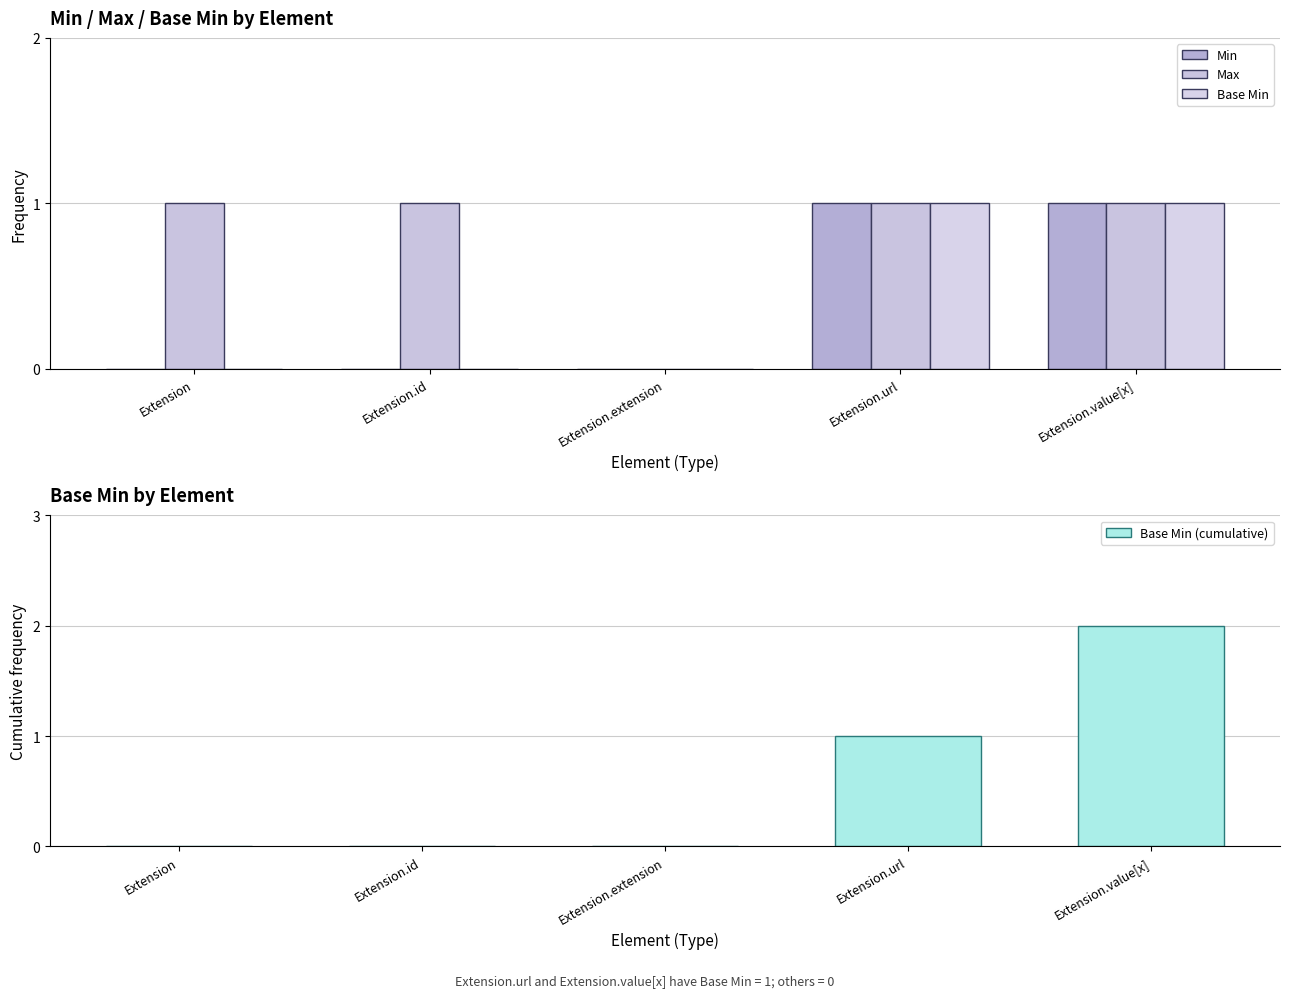

What is the maximum value for Min?

1